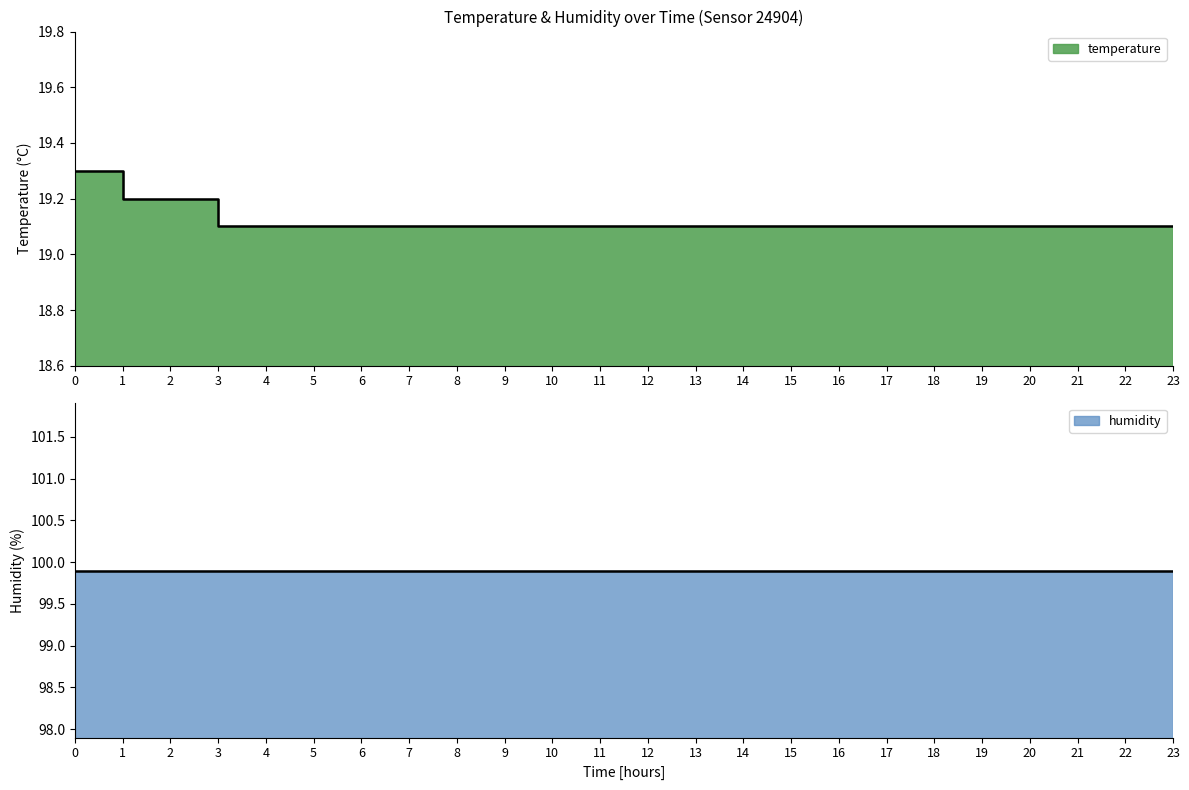

True or false: there are more than 1 points higher than both neighbors.

False